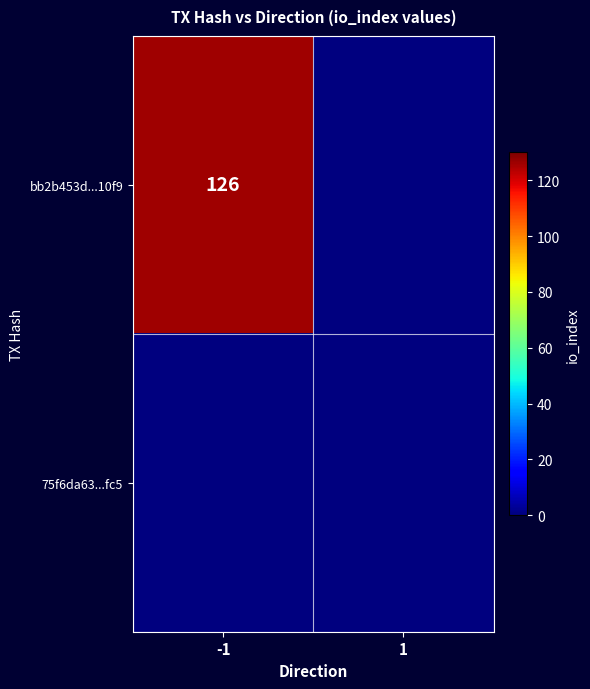

True or false: bb2b453d...10f9 has a value of 126 at -1.

True